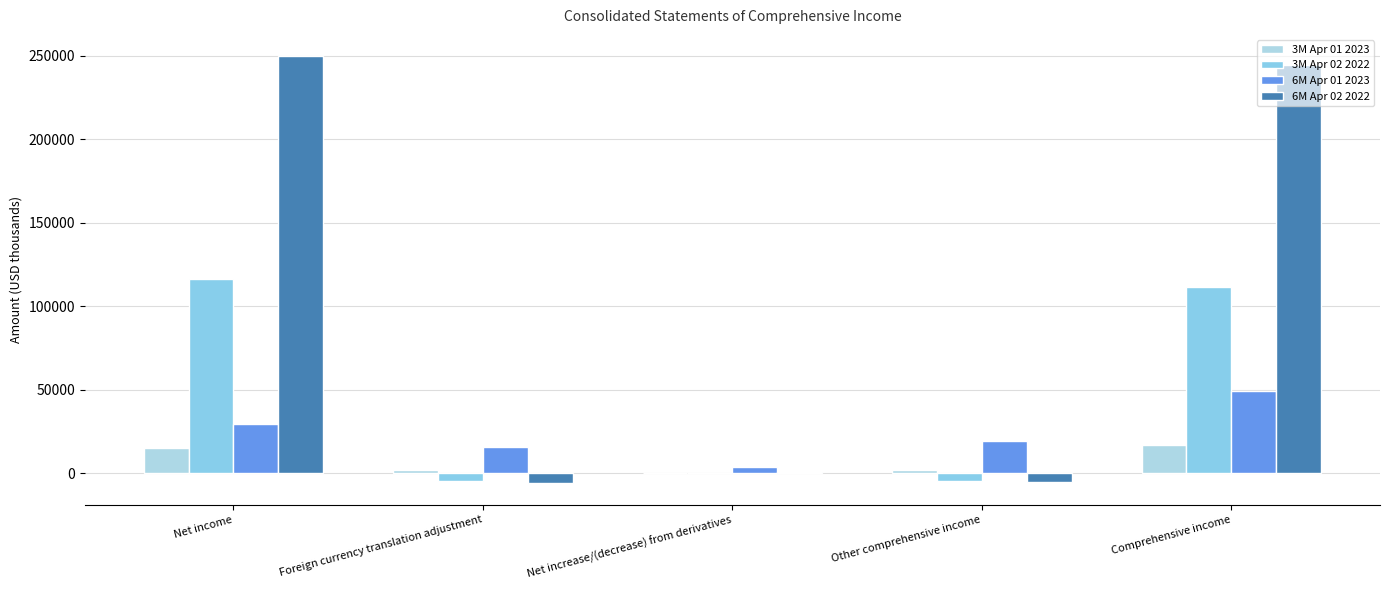

What is the label of the 3rd bar from the right?

Net increase/(decrease) from derivatives